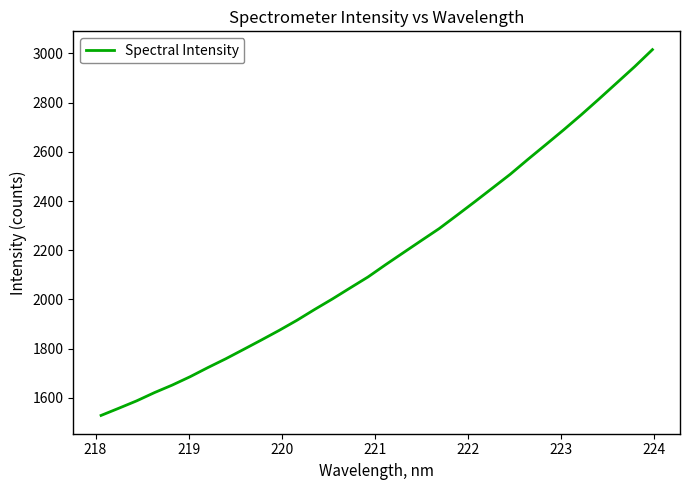

What is the difference between the maximum and minimum values?

1486.2